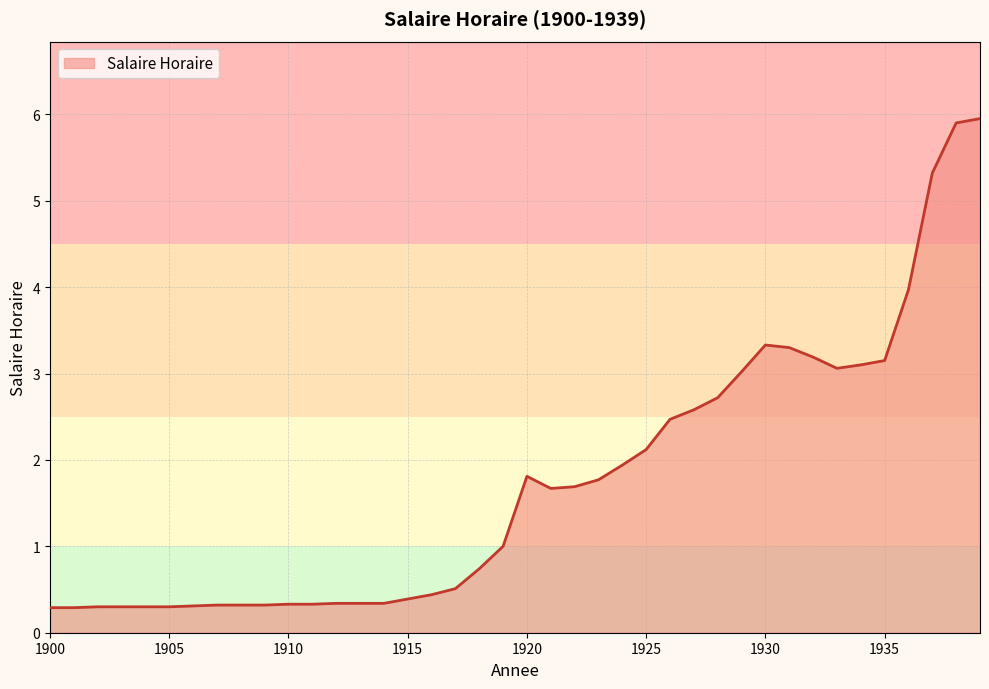

What is the difference between the maximum and minimum values?

5.7